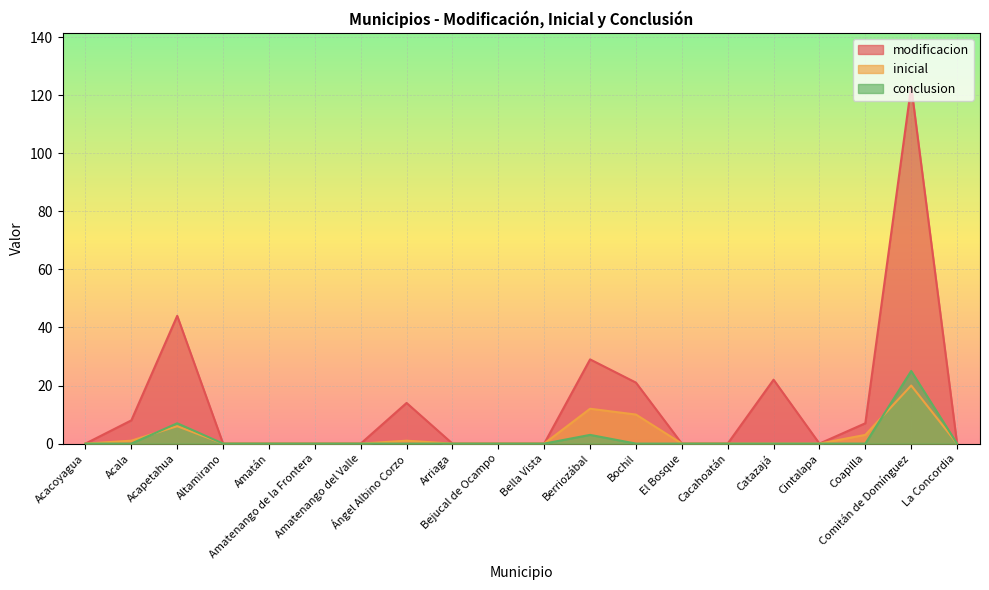

How many times do inicial and conclusion cross each other?

2